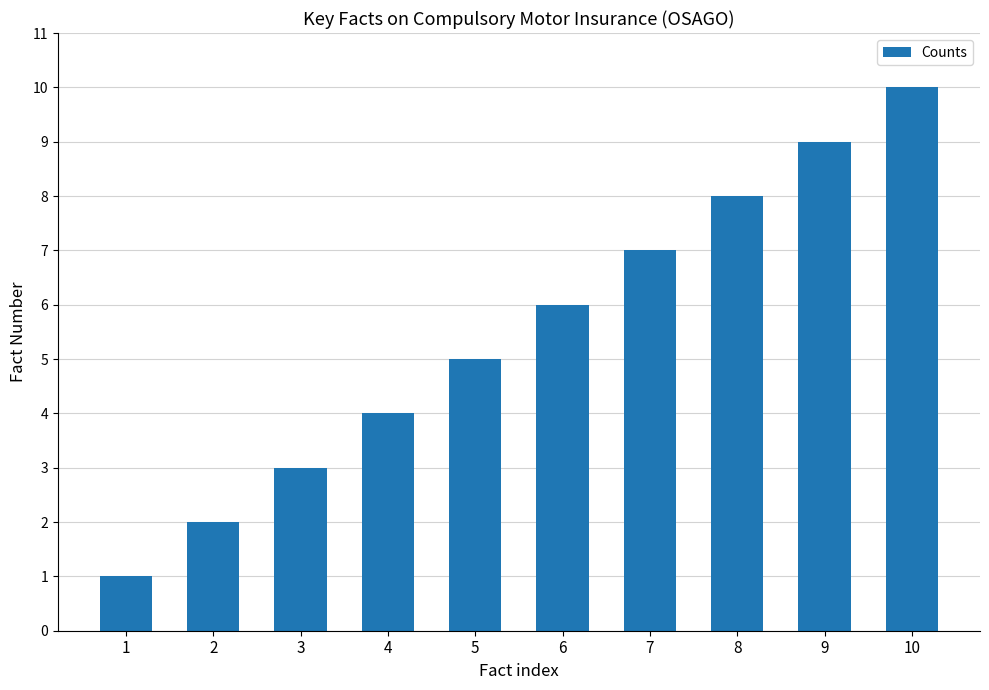

Approximately how many times larger is the value at 6 compared to 7?

0.9